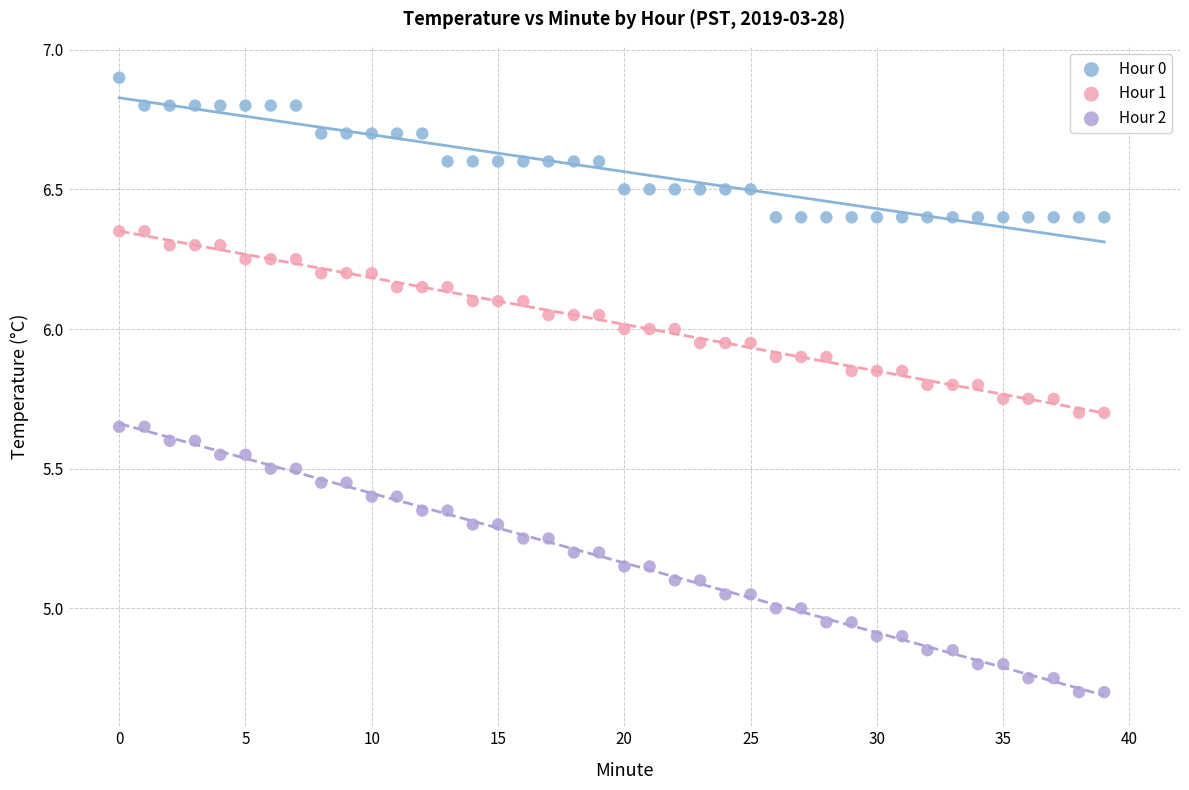

Which series has the widest spread of Y values?

Hour 2